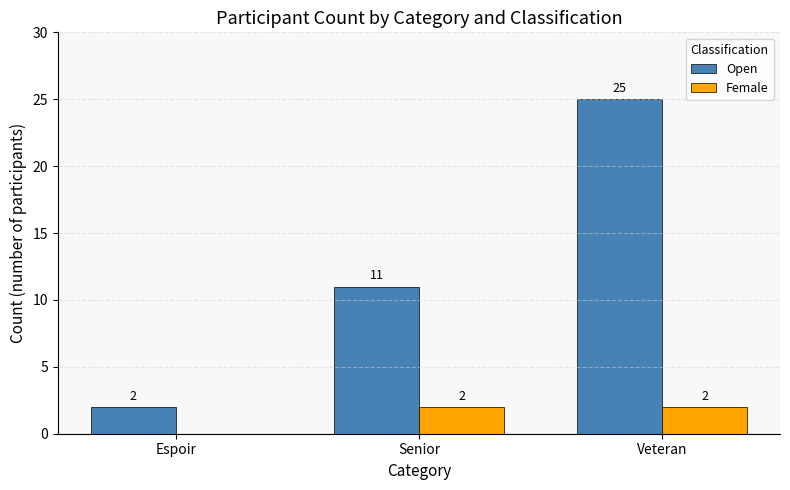

Reading right to left, what are all the values shown in this chart?

Open: Veteran=25	Senior=11	Espoir=2
Female: Veteran=2	Senior=2	Espoir=0